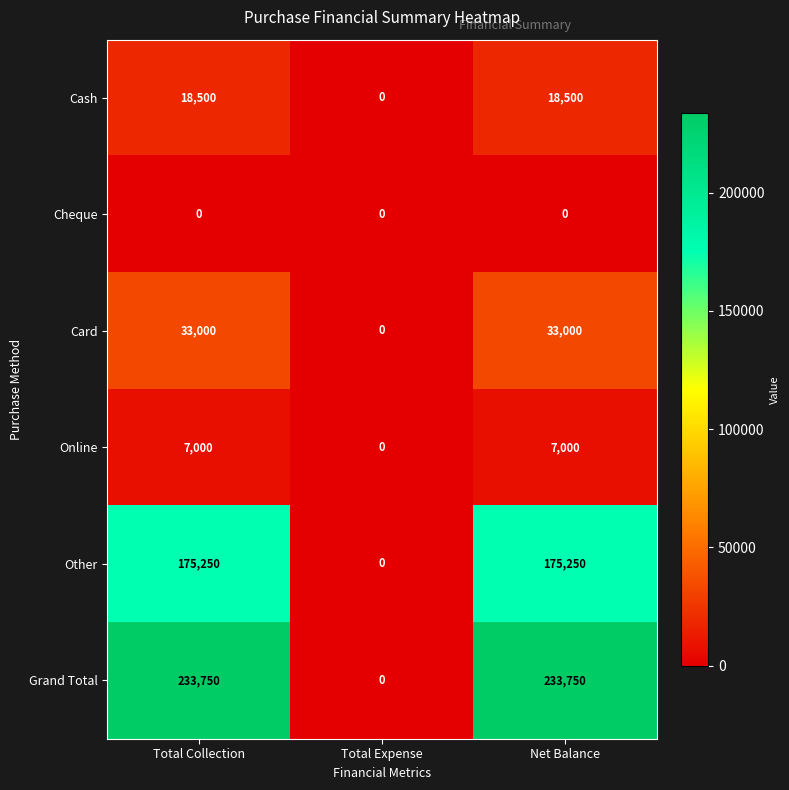

Is the value of Cash at Net Balance greater than the value of Grand Total at Net Balance?

No